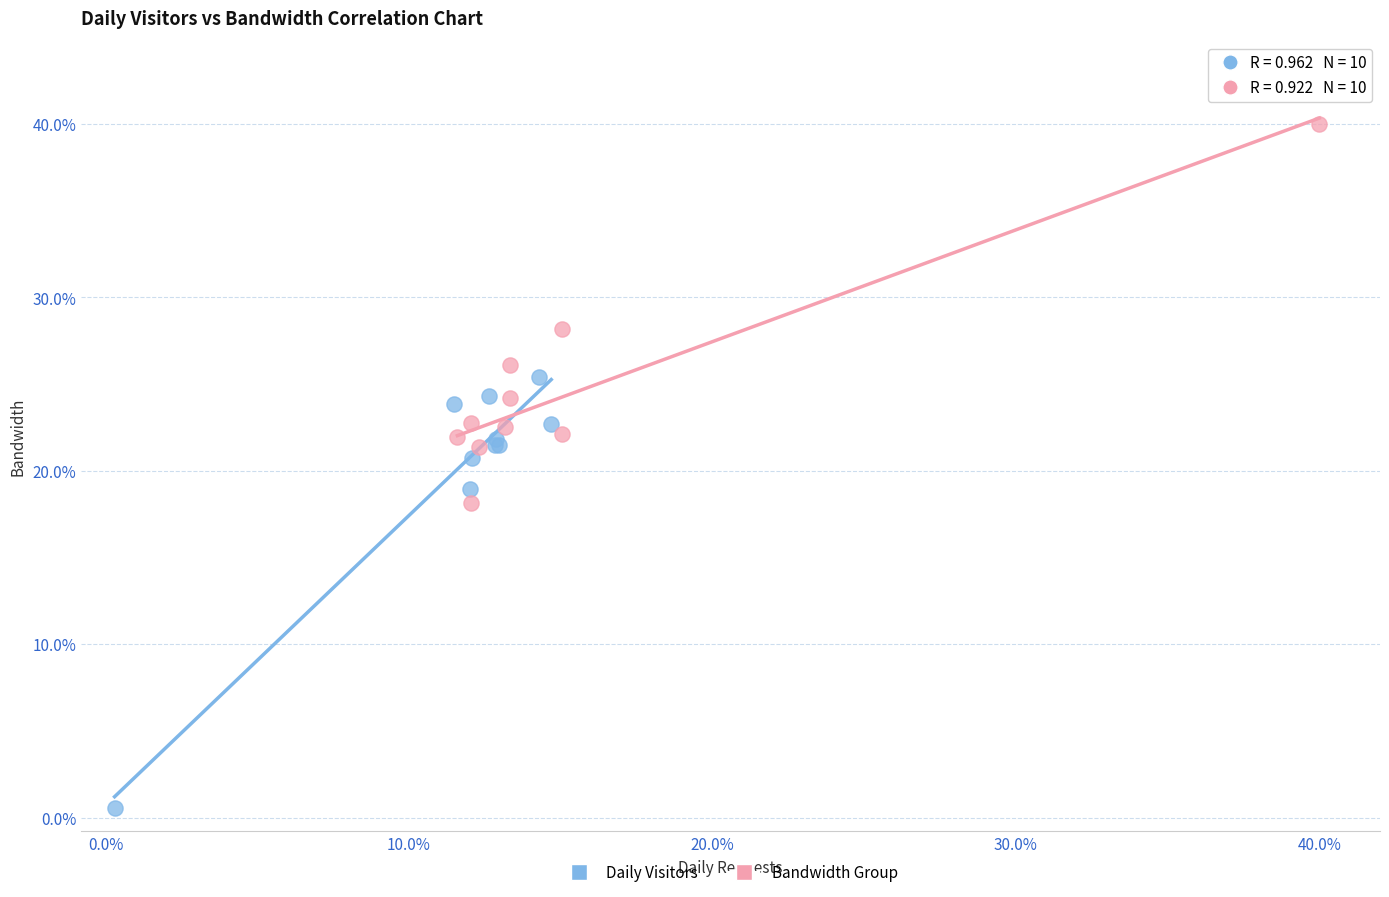

Which series reaches the maximum Y coordinate?

Bandwidth Group